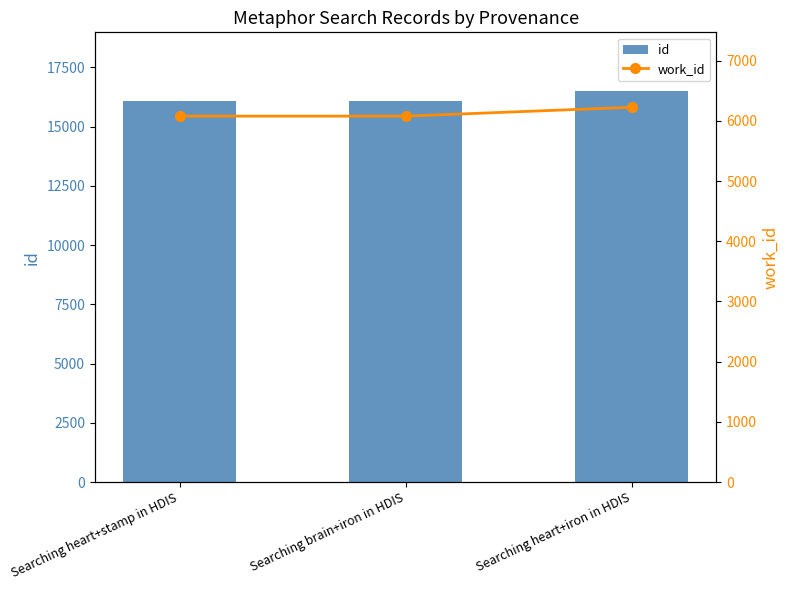

The value of id at Searching heart+iron in HDIS is 16501. True or false?

True